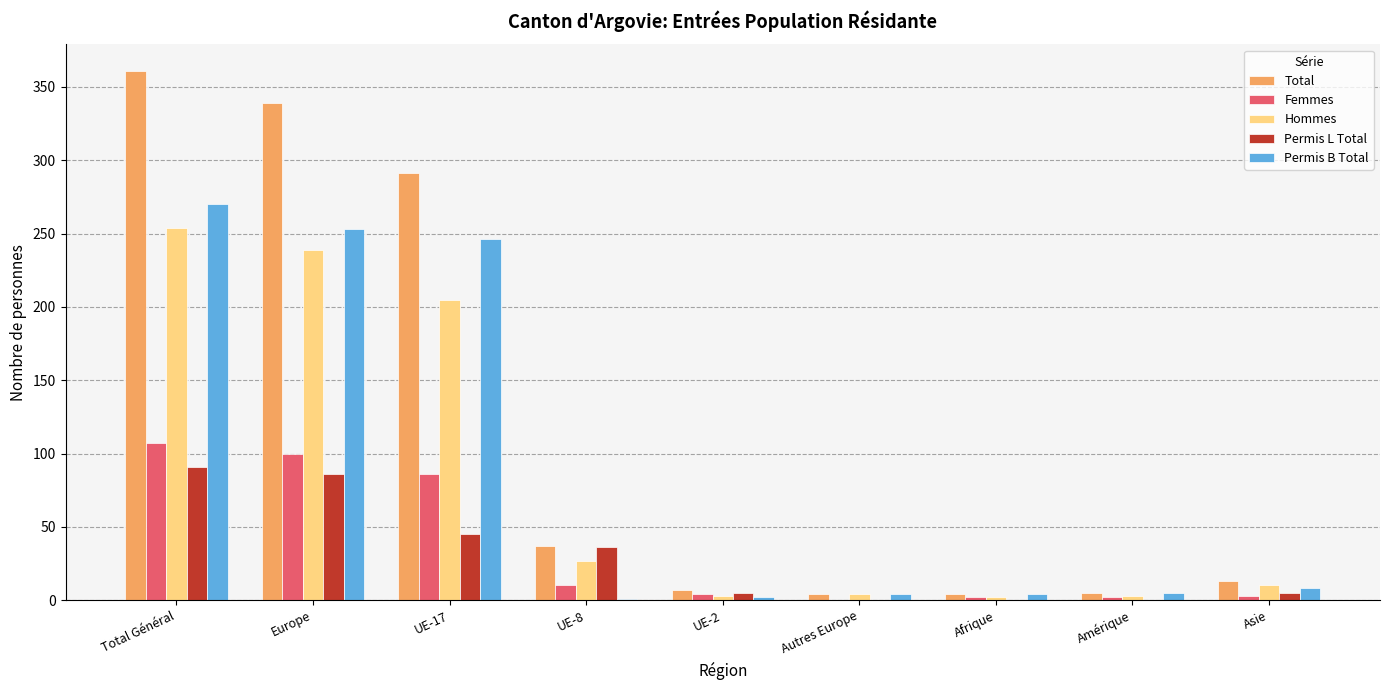

At which label does Permis L Total reach its peak?

Total Général